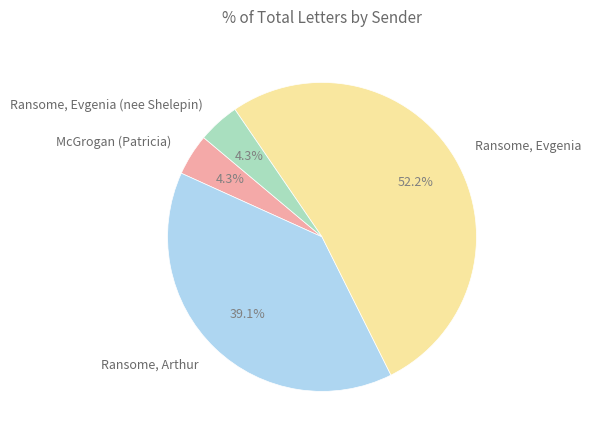

Does any single category account for the majority?

Yes